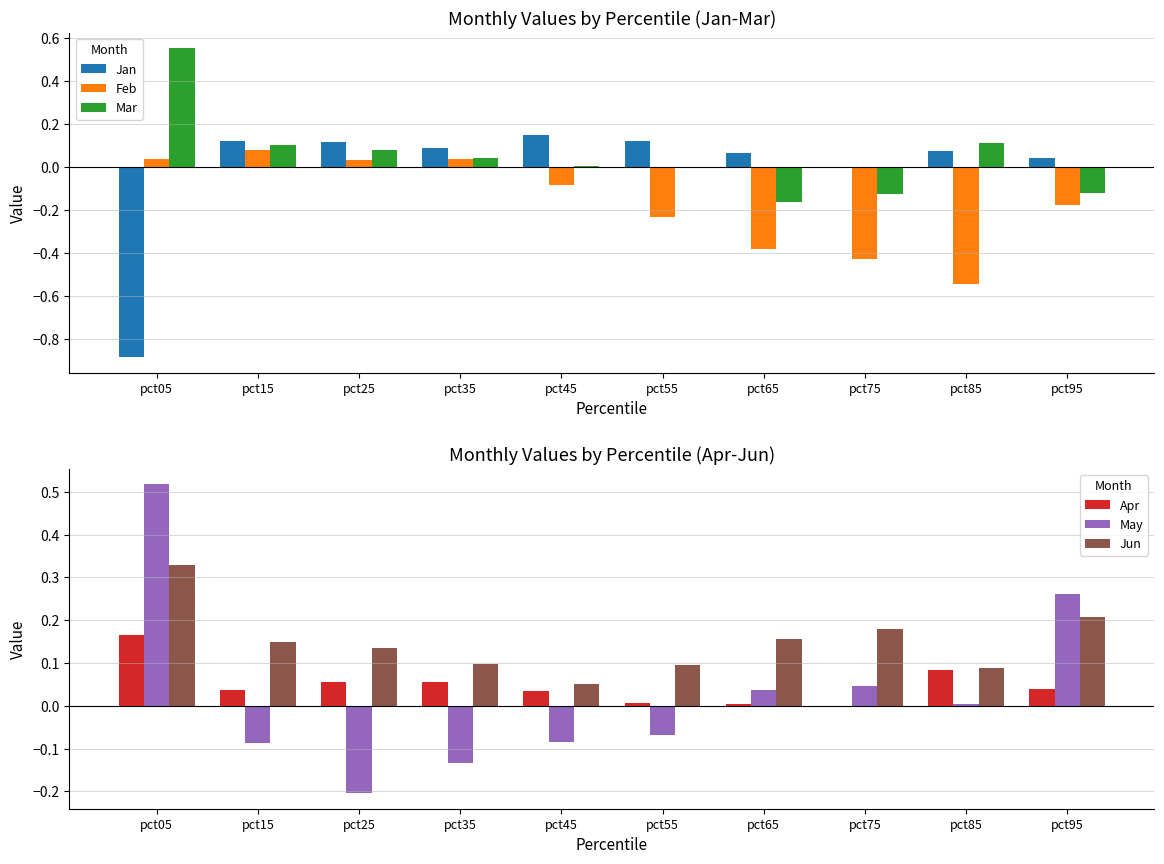

Which series has the widest spread of values?

Jan